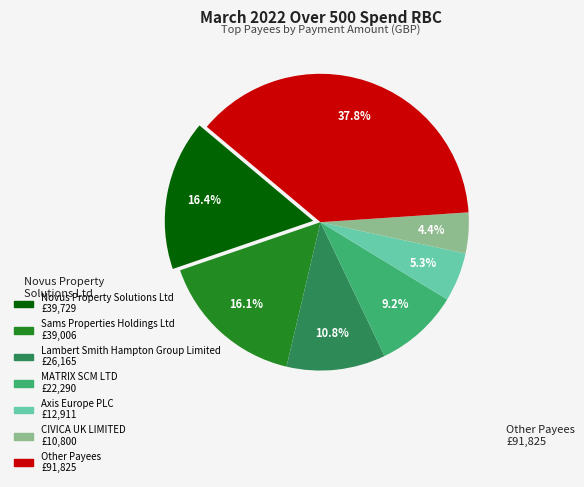

Is Other the majority of the pie?

No